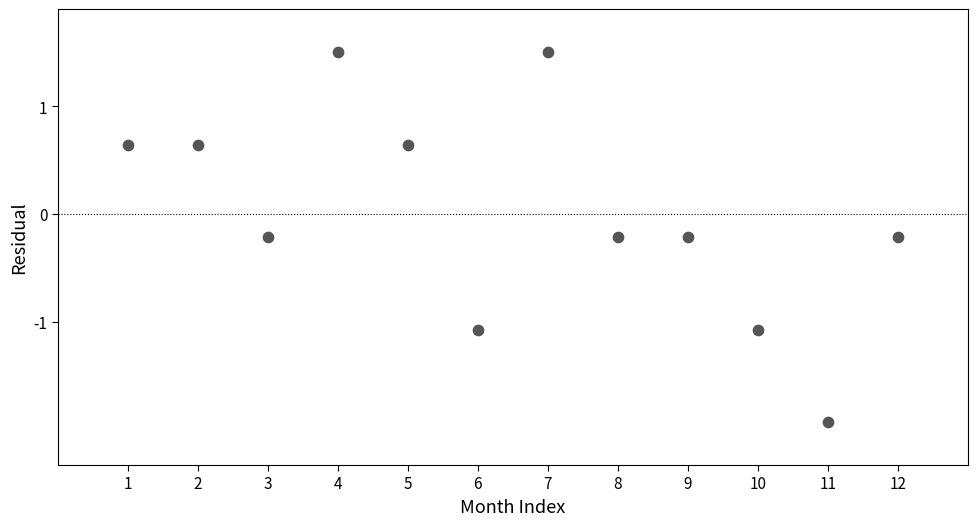

What is the range of X values (max minus min)?

11.0